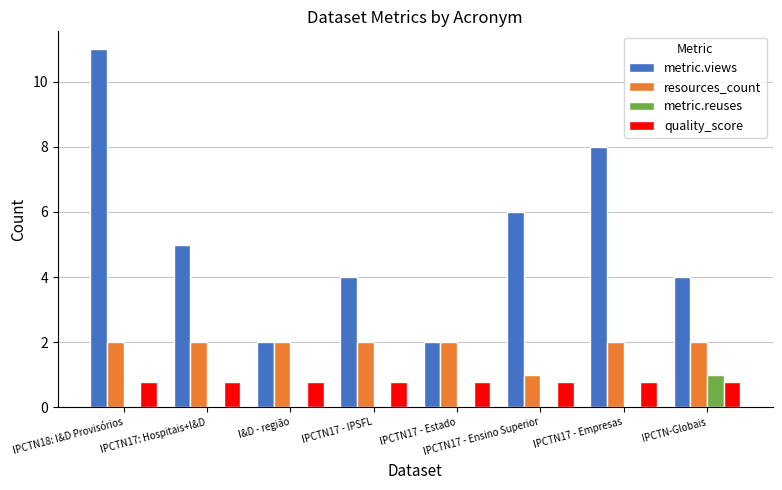

True or false: quality_score has a value of 1.2 at IPCTN17: Hospitais+I&D.

False